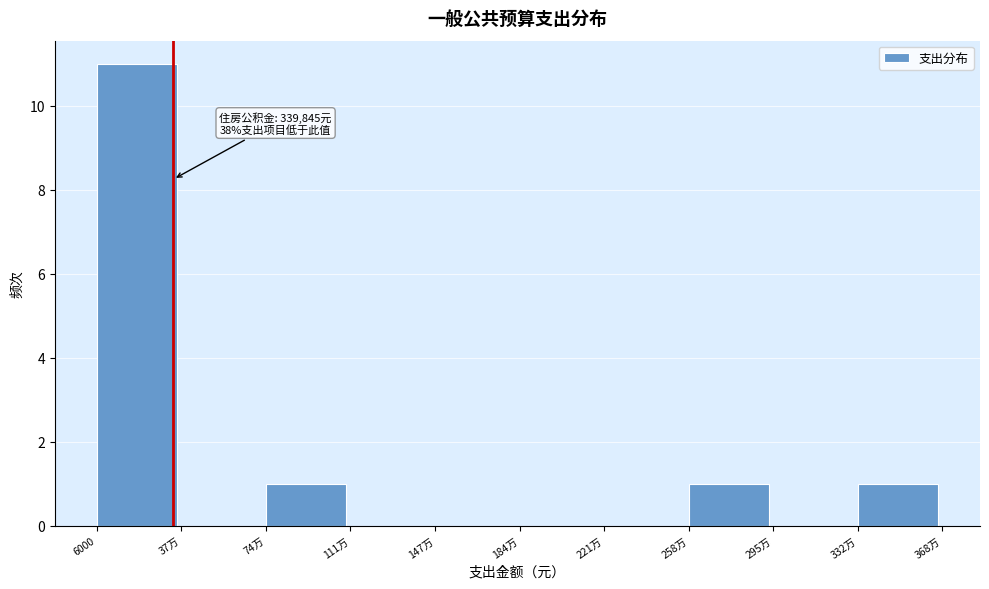

Reading right to left, transcribe all the data shown in this chart.

332万=1	295万=0	258万=1	221万=0	184万=0	147万=0	111万=0	74万=1	37万=0	6000=11